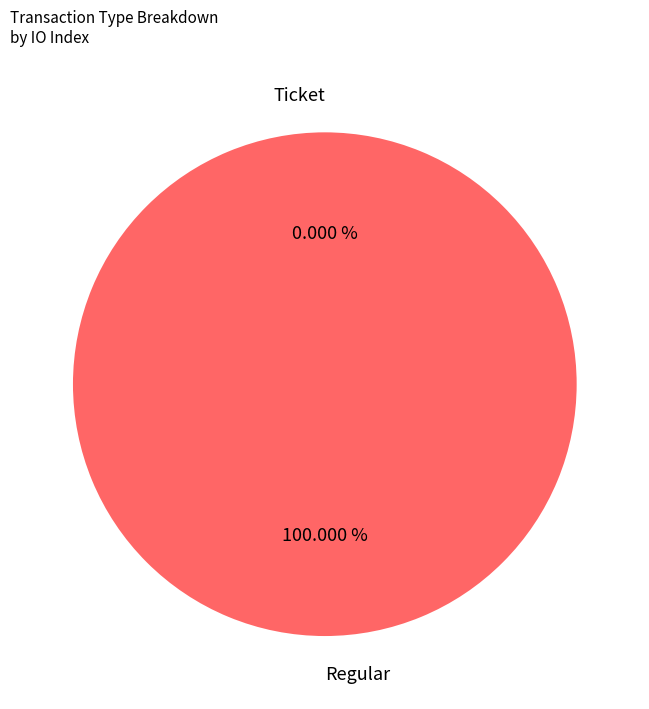

To the nearest percent, what is the difference between the largest and smallest slice percentages?

100%